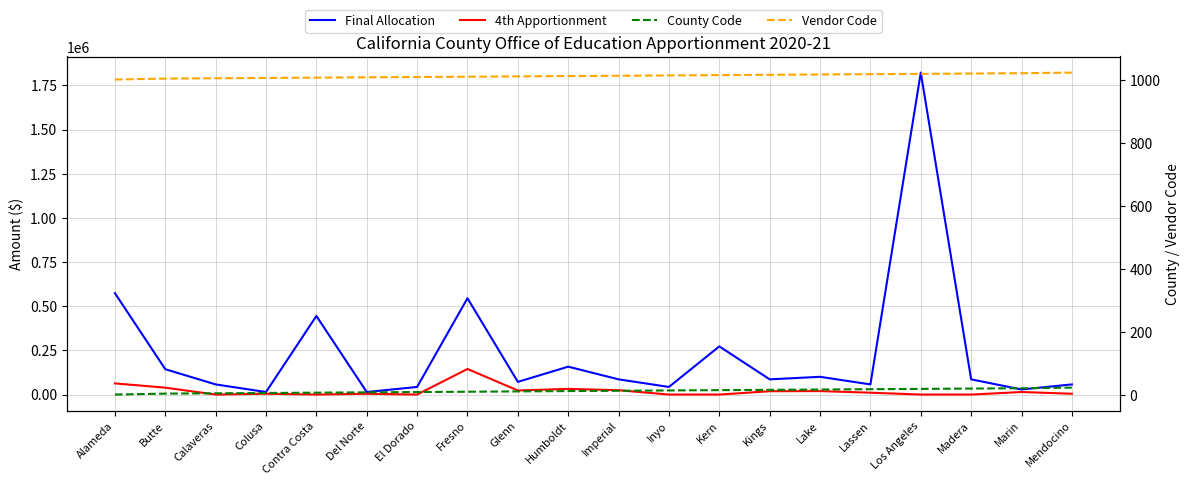

True or false: Vendor Code and Final Allocation cross at least once.

False